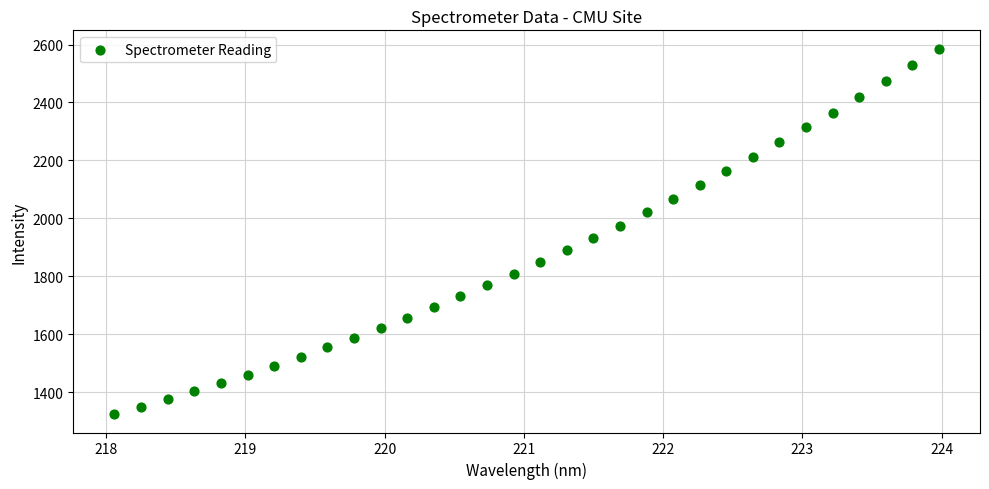

What is the range of Y values (max minus min)?

1262.5